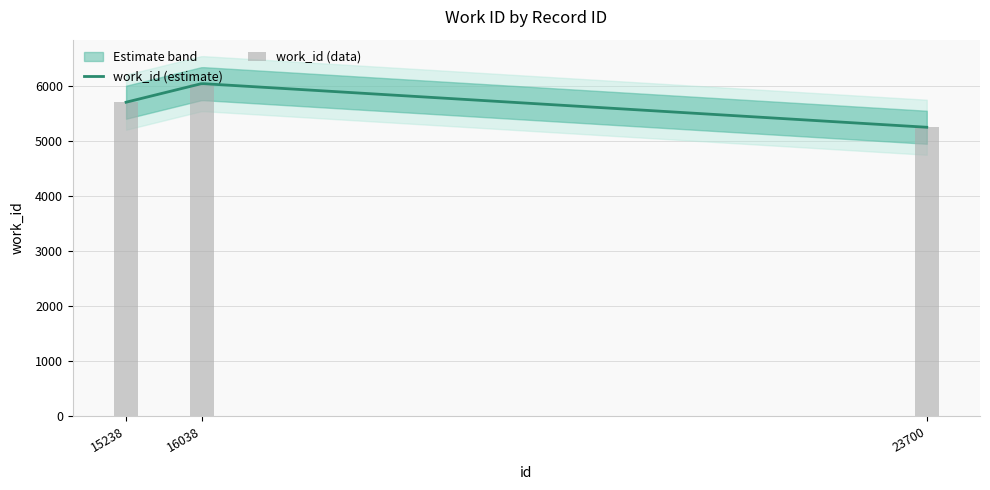

List the labels in order of value, smallest first.

23700, 15238, 16038